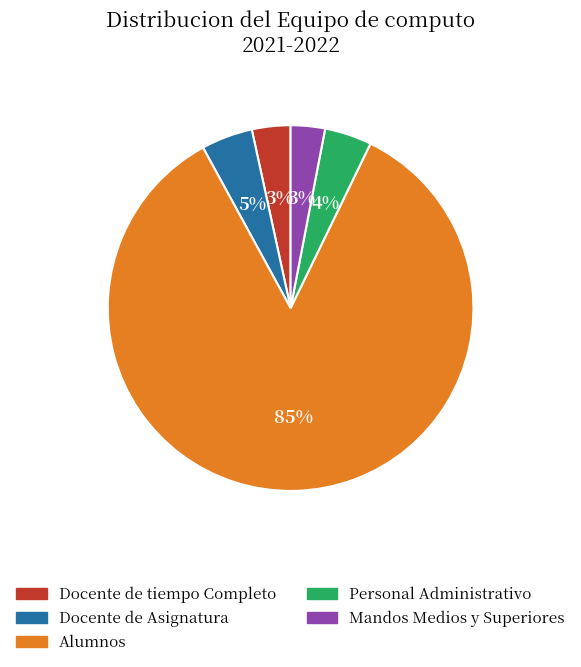

What percentage is the Mandos Medios y Superiores slice, to the nearest percent?

3%